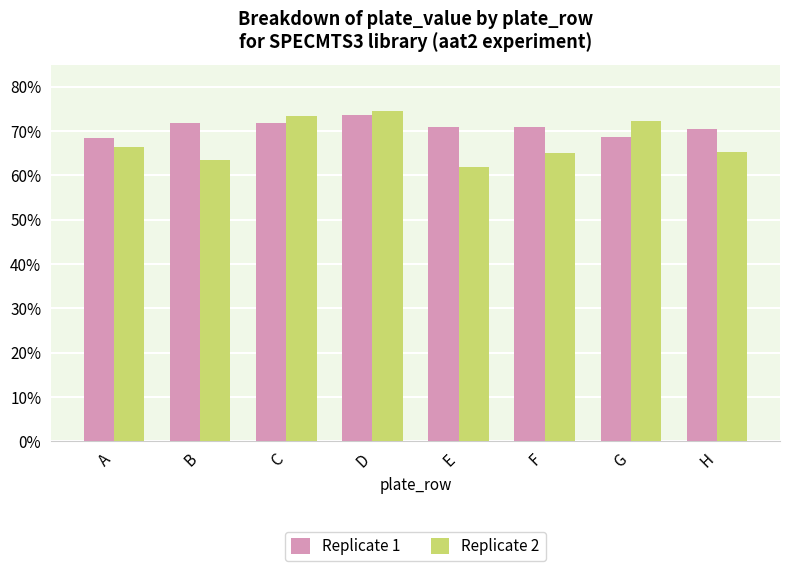

What is the difference between the maximum and minimum values in the Replicate 2 series?

0.1